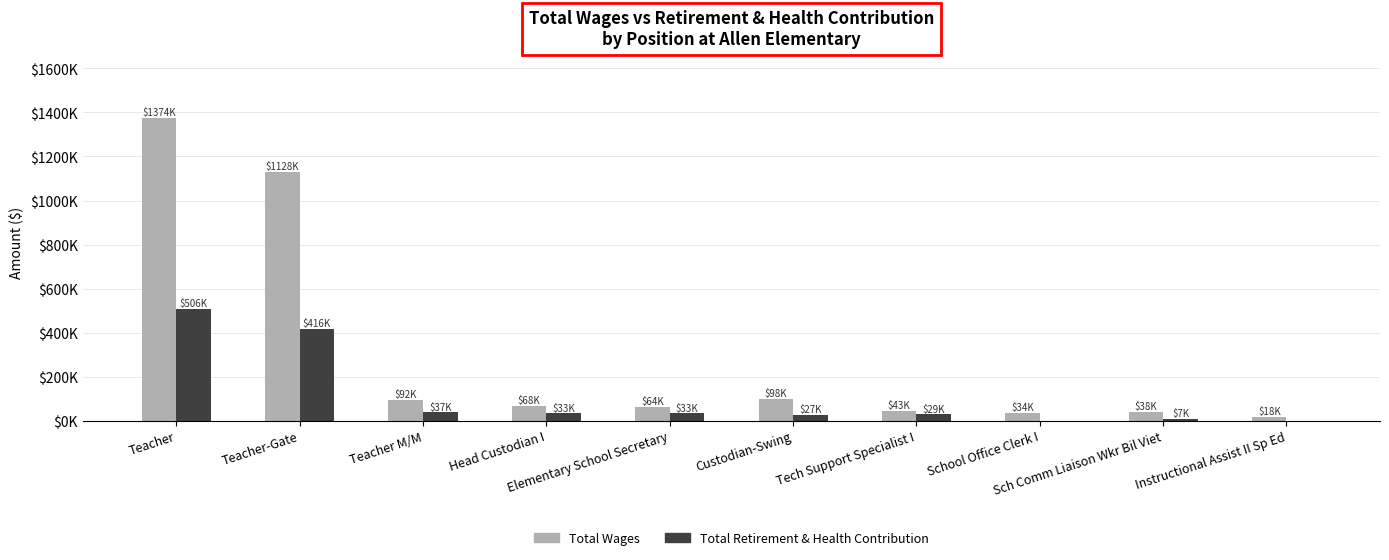

Is the value of Total Retirement & Health Contribution at Teacher M/M greater than the value of Total Wages at Teacher M/M?

No